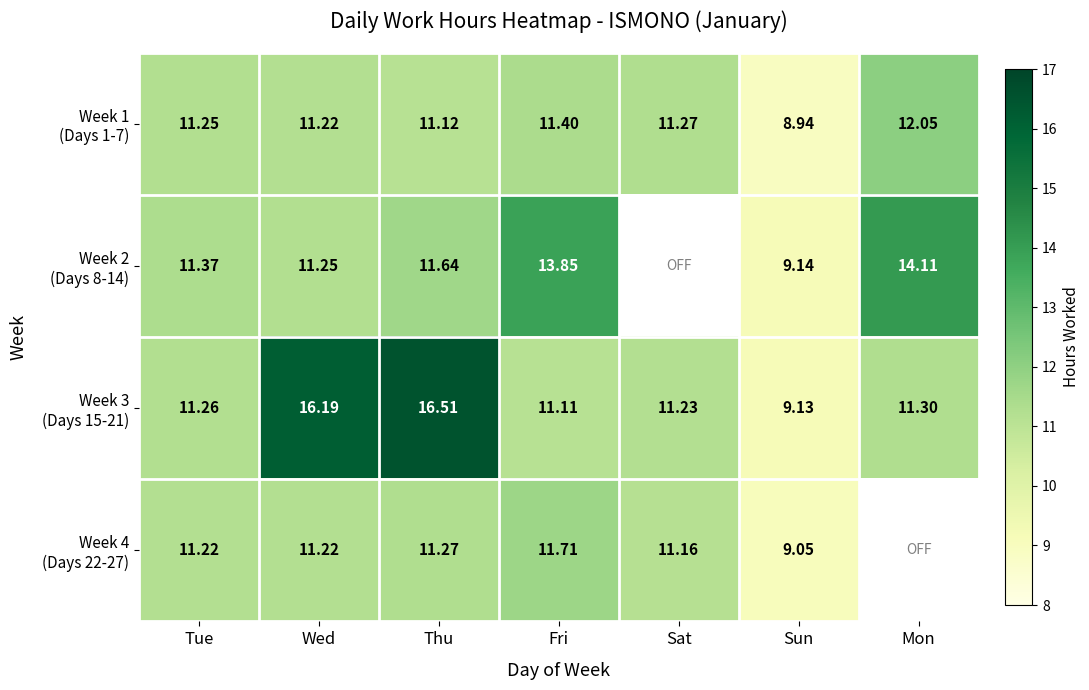

Between Tue and Thu, which series saw the biggest shift?

Week 3 (Days 15-21)